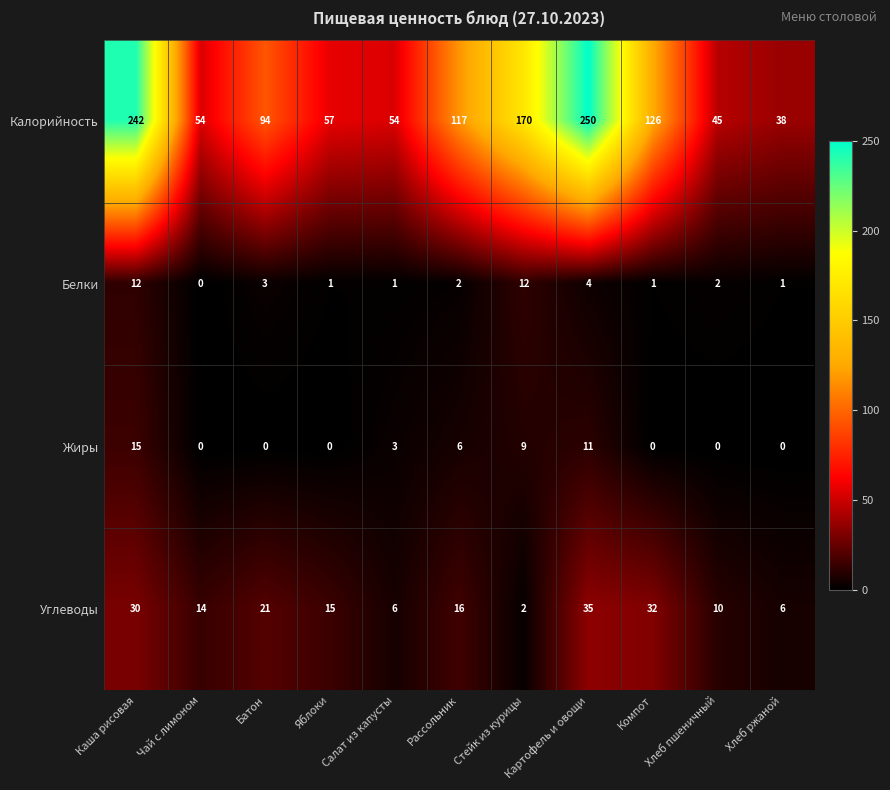

What is the spread (max minus min) of values at Хлеб ржаной?

38